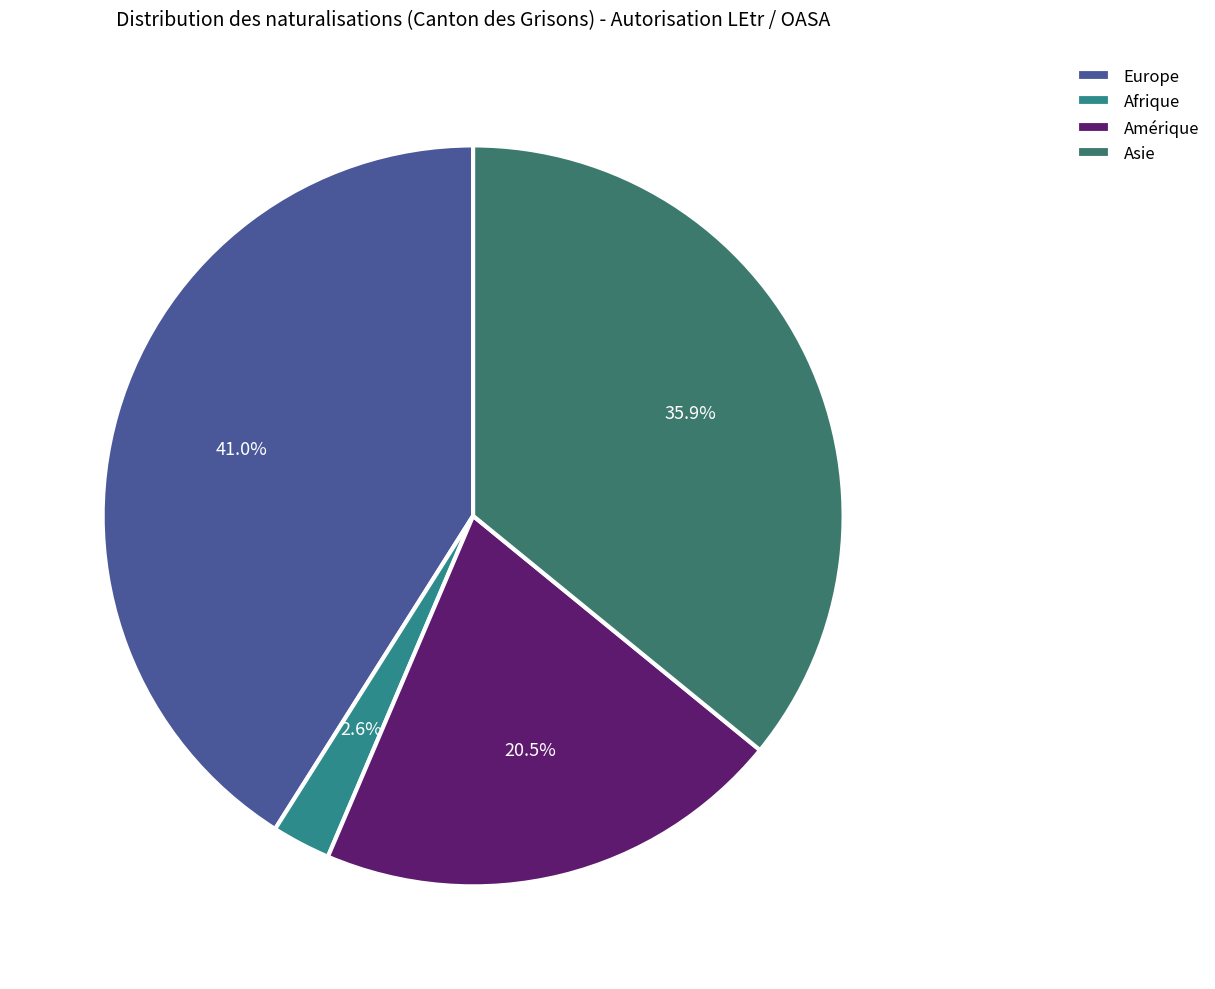

Is it true that Asie is 51% of the pie?

False